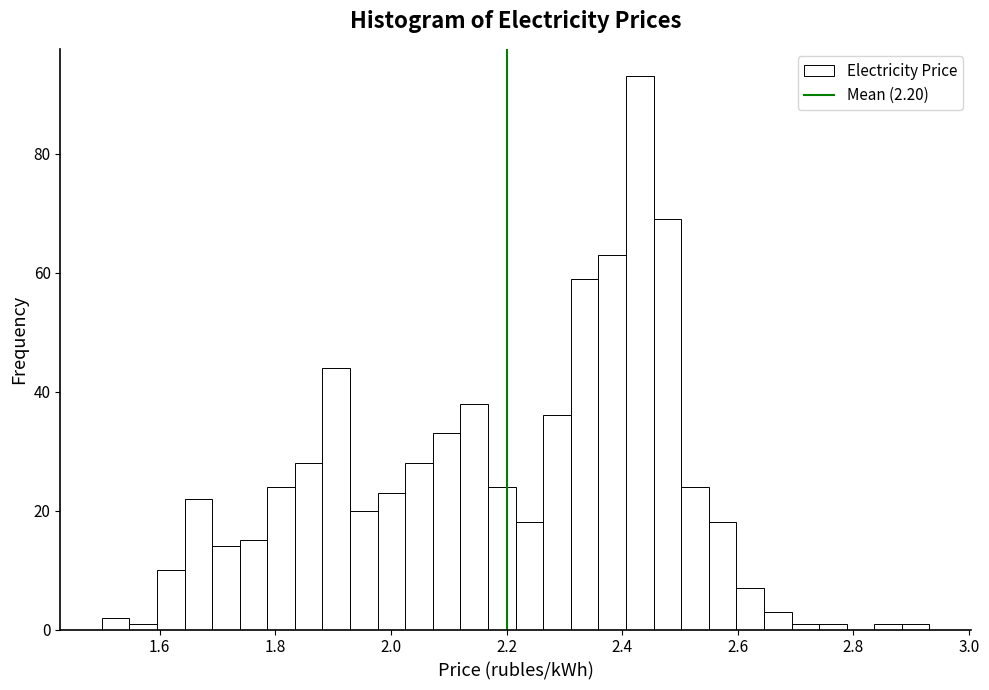

Read against the x-axis, roughly where is the centre of the tallest bar?

2.44